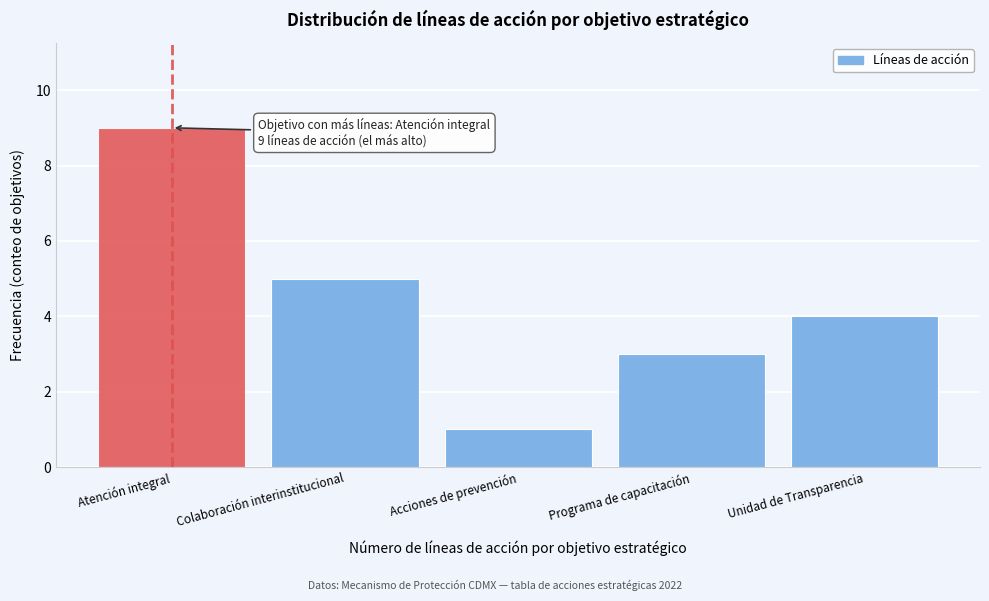

Reading right to left, what are all the values shown in this chart?

4	3	1	5	9